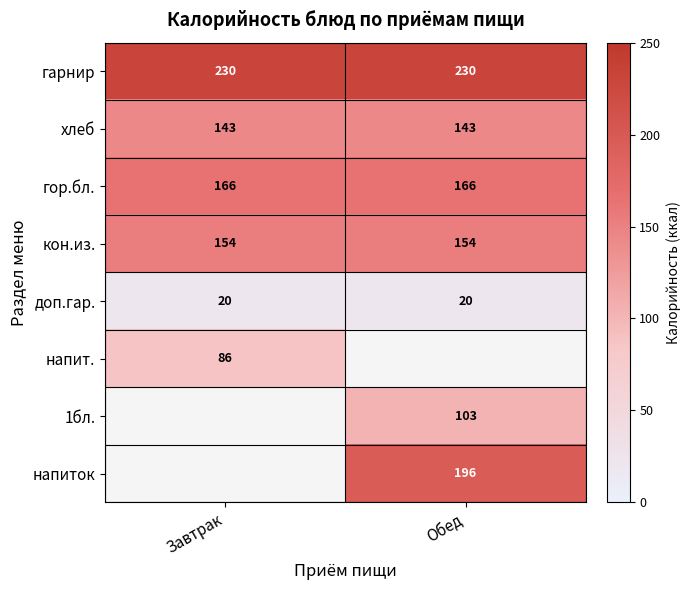

The кон.из. series shows 96 at Обед. True or false?

False